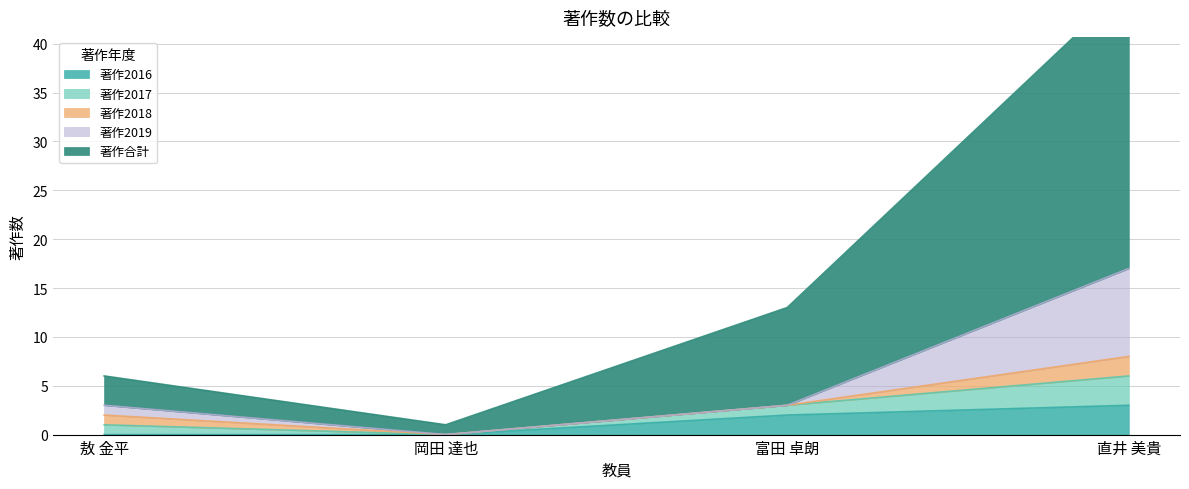

Which series has the largest total across all categories?

著作合計